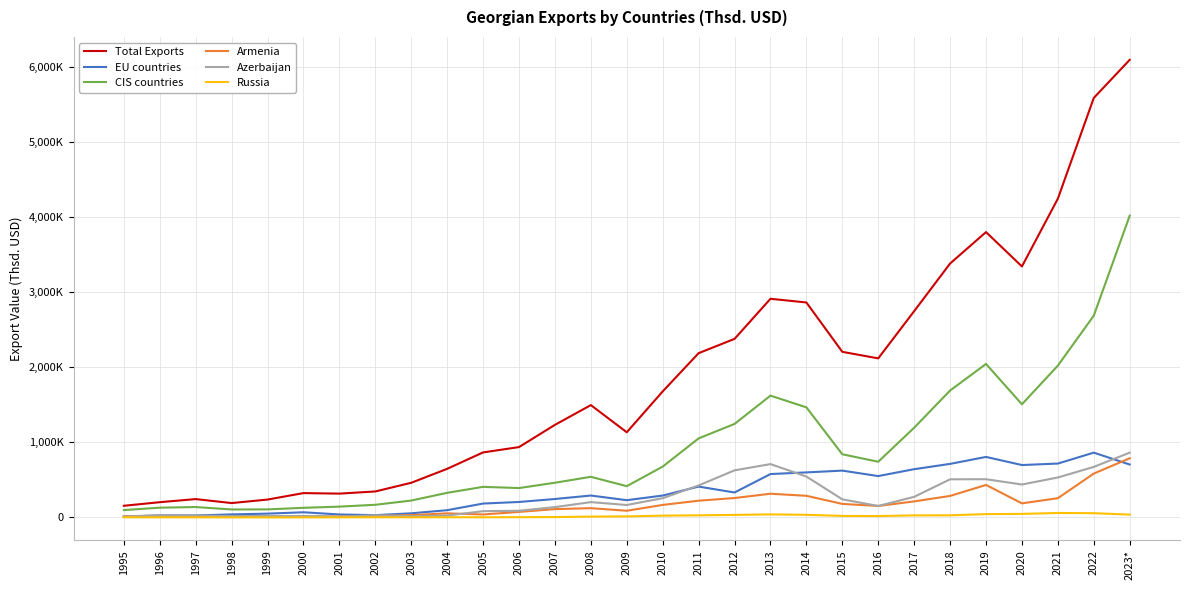

Reading left to right, transcribe all the data shown in this chart.

Total Exports: 155199.3	203022.3	244227.4	191317.5	238005.6	323938.3	317150.9	345736.1	461310.0	646903.0	865455.6	936374.6	1232110.5	1495345.2	1133630.2	1677306.9	2186421.2	2376635.4	2910314.5	2861045.2	2204182.6	2117136.4	2745667.1	3379656.9	3798029.8	3340697.6	4242512.9	5583425.4	6090611.3
EU countries: 12808.5	26580.8	26439.0	40525.7	50774.2	68632.4	39383.9	30664.6	54790.8	96529.7	184828.2	205896.9	245361.0	291588.6	229535.1	291371.3	410616.9	332103.8	577521.6	599458.3	623280.2	550474.2	642229.5	712839.6	805382.3	697496.5	717086.1	862525.2	704364.8
CIS countries: 97988.3	129932.6	138522.2	106026.0	107296.8	128077.2	143849.9	168497.9	224737.5	327638.7	407175.5	391077.5	461895.5	540884.8	416162.3	676618.2	1052101.3	1244575.8	1621095.7	1465298.7	840854.0	741193.1	1194177.6	1689135.9	2043211.0	1505873.0	2020763.1	2685624.0	4016119.8
Armenia: 18040.1	21200.3	19172.3	18023.3	14990.7	13580.6	12508.3	20142.2	30761.6	54407.6	39699.3	73602.0	110844.2	123421.9	88941.7	166750.6	222772.0	258404.3	315549.4	288093.3	180154.0	152744.7	213543.5	286334.8	432564.7	187481.5	256101.6	584232.6	787129.0
Azerbaijan: 13384.4	24714.4	25106.8	18636.2	16936.8	20079.6	9975.8	29171.7	16445.1	25327.2	83430.8	88913.5	137455.0	203930.3	165633.8	256241.8	425907.0	626914.0	709919.2	544448.0	240869.6	152719.4	274224.1	507628.4	508680.8	438327.5	531725.1	672699.6	862070.1
Russia: 2134.1	1382.7	1060.9	892.6	570.1	649.3	1499.5	2441.9	1989.0	2722.8	2454.5	3258.2	4738.6	11167.8	14100.6	23775.2	28327.1	33832.6	40506.4	34810.5	20466.4	18251.6	27547.3	28445.8	44058.0	47305.0	59425.9	56416.2	37834.3